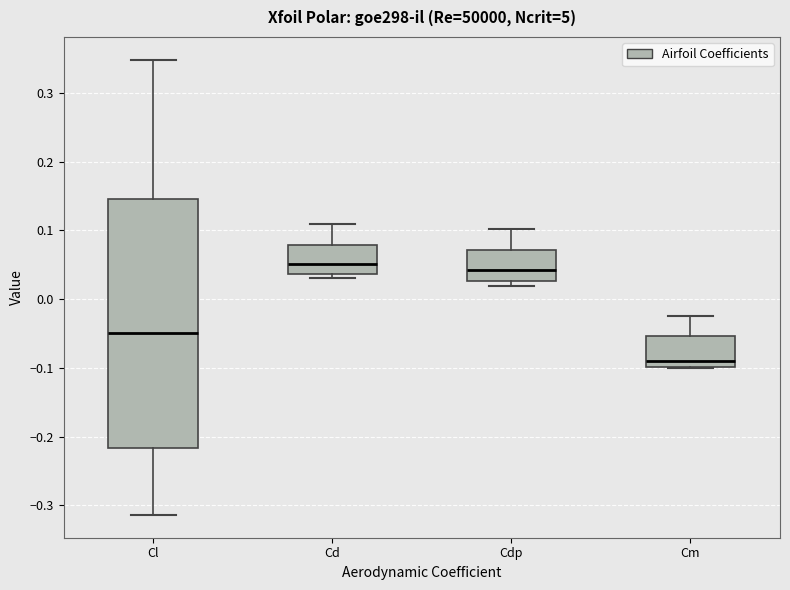

Reading left to right, transcribe this box plot: for each box, give where its median line is, the range the box spans, and where its two whiskers end, as read against the y-axis. The values are not printed on the chart, so give them approximately, as read against the axis.

Cl: median -0.05, box -0.22 to 0.15, whiskers -0.31 to 0.35
Cd: median 0.05, box 0.04 to 0.08, whiskers 0.03 to 0.11
Cdp: median 0.04, box 0.03 to 0.07, whiskers 0.02 to 0.10
Cm: median -0.09, box -0.10 to -0.05, whiskers -0.10 to -0.02